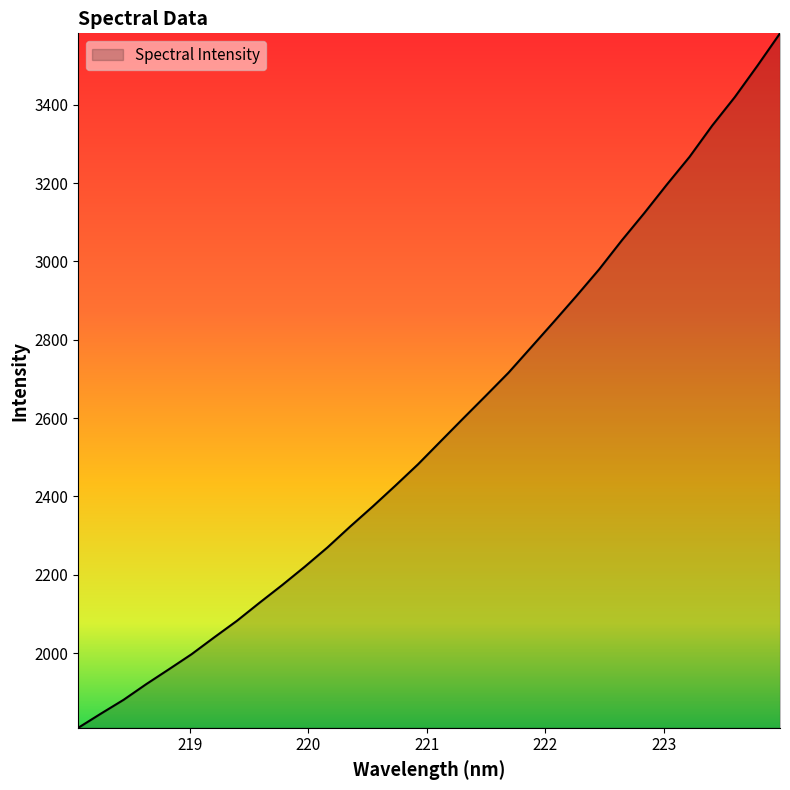

How many lines are shown in the chart?

1